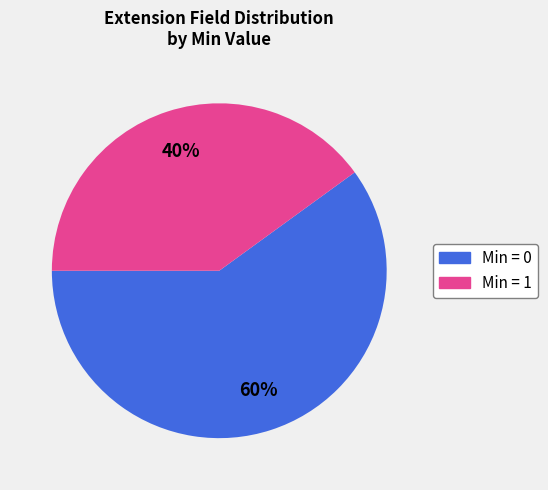

Count the number of slices in the pie.

2